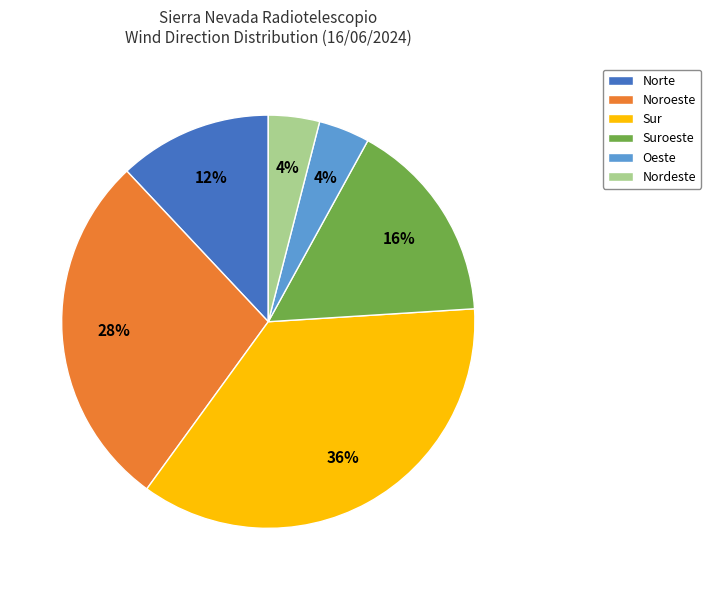

What is the largest slice in the pie chart?

Sur